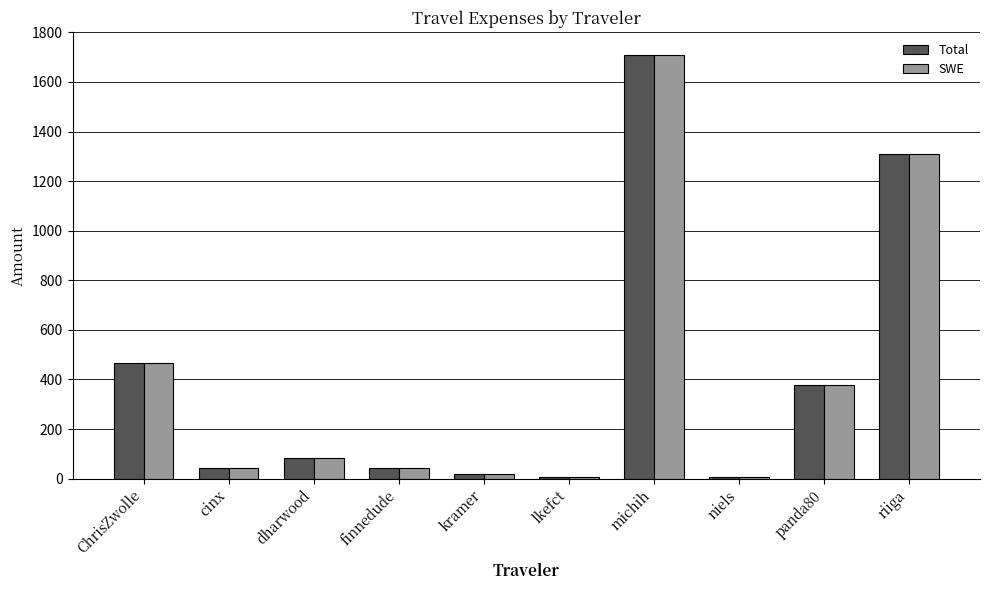

What is the greatest value displayed?

1710.0